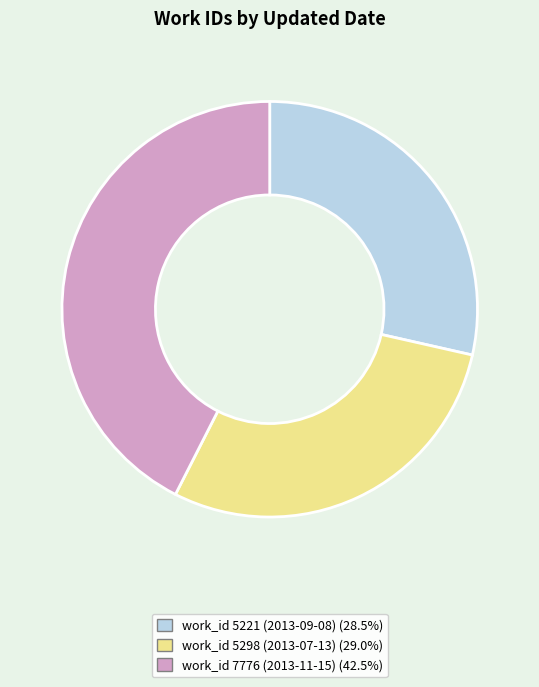

What is the ratio of the value at work_id 5221 (2013-09-08) to the value at work_id 5298 (2013-07-13)?

1.0